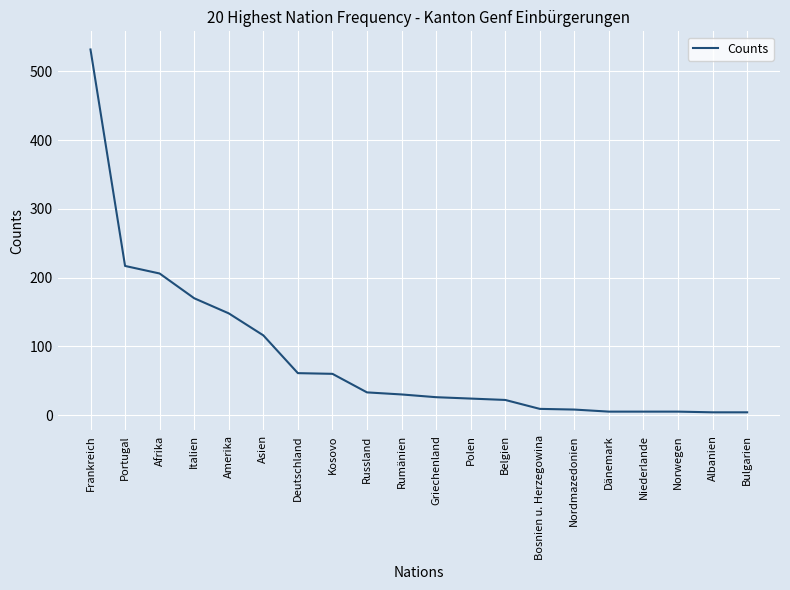

What is the sum of all values?

1685